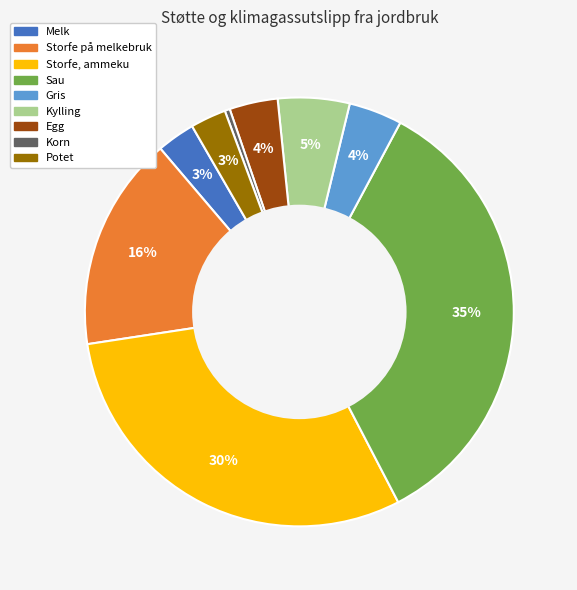

What percentage is the Storfe, ammeku slice, to the nearest percent?

30%